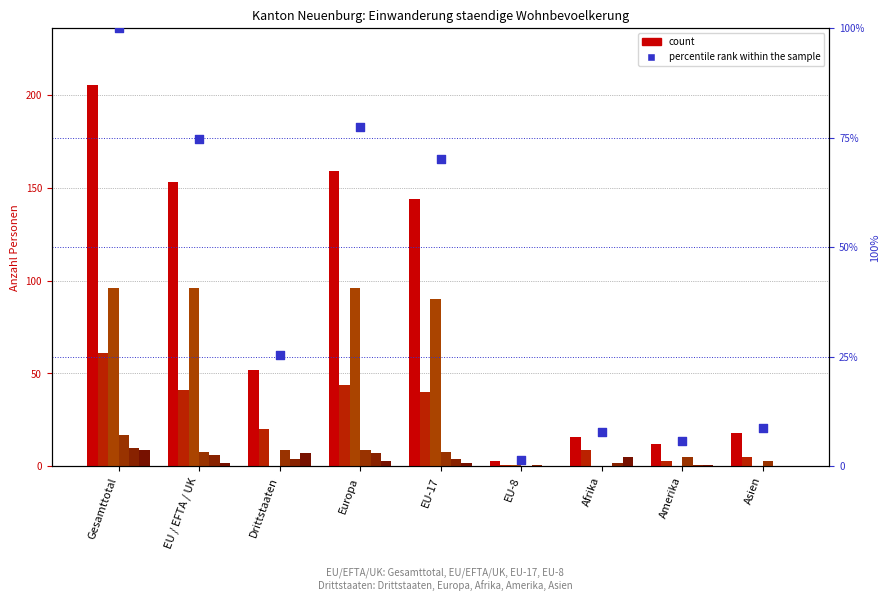

At how many categories does at least one series exceed 9?

8